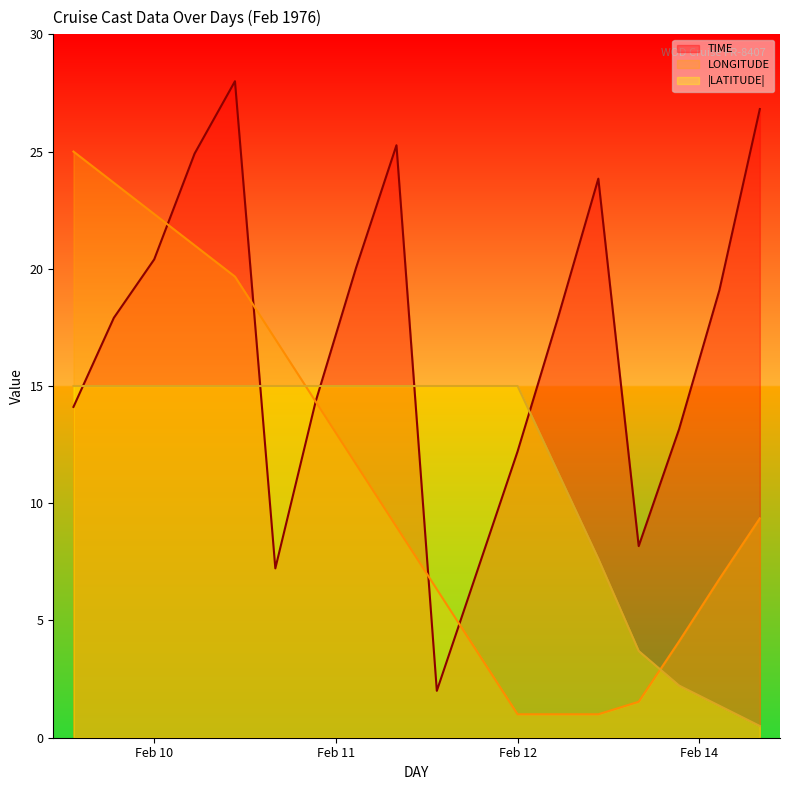

Rank the series at Feb 10 from lowest to highest value.

|LATITUDE|, TIME, LONGITUDE